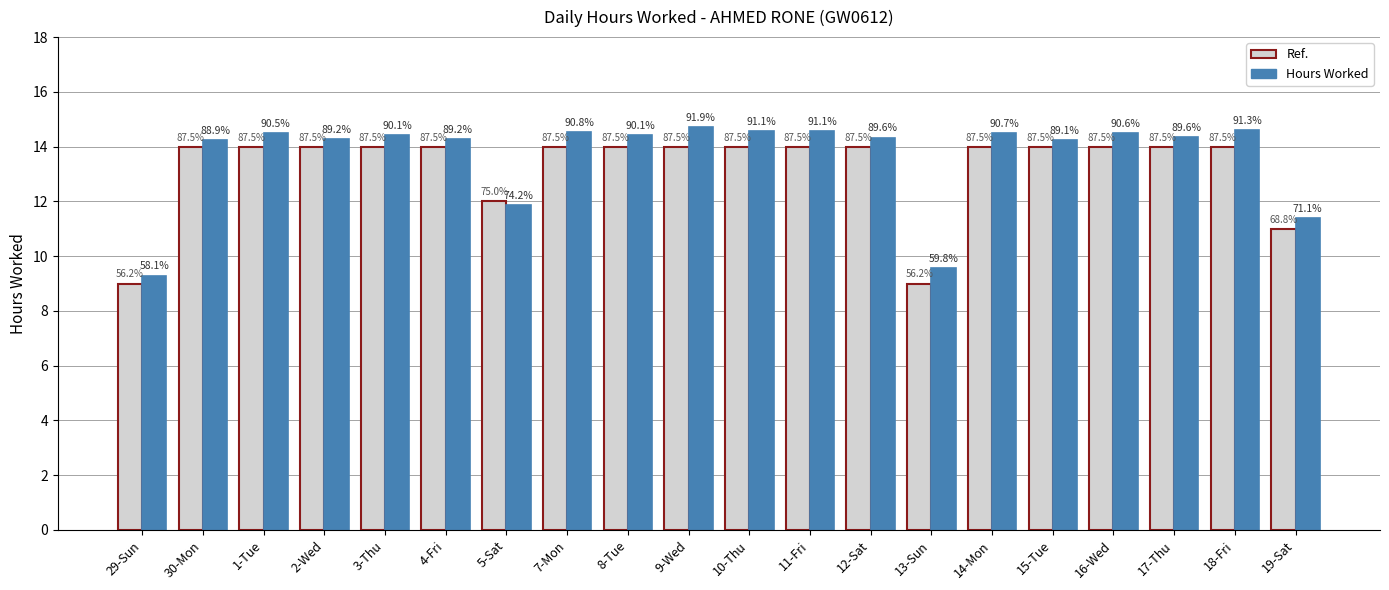

How many groups of bars are there?

20